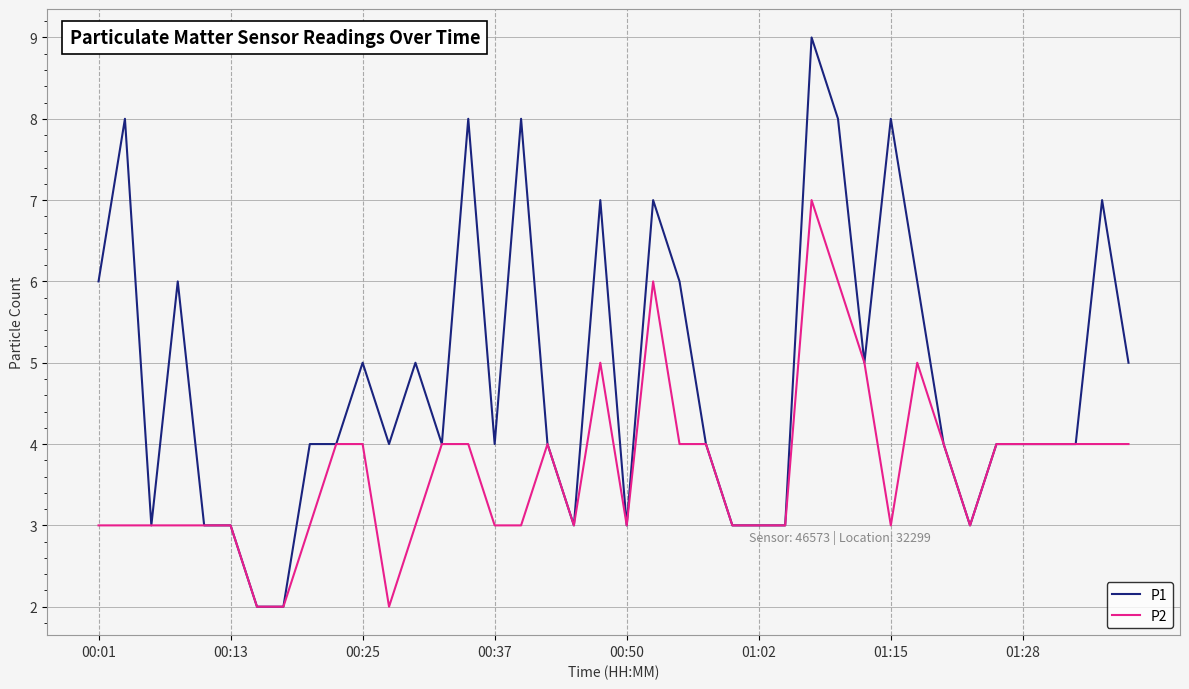

Rank the series by their average value, from lowest to highest.

P2, P1